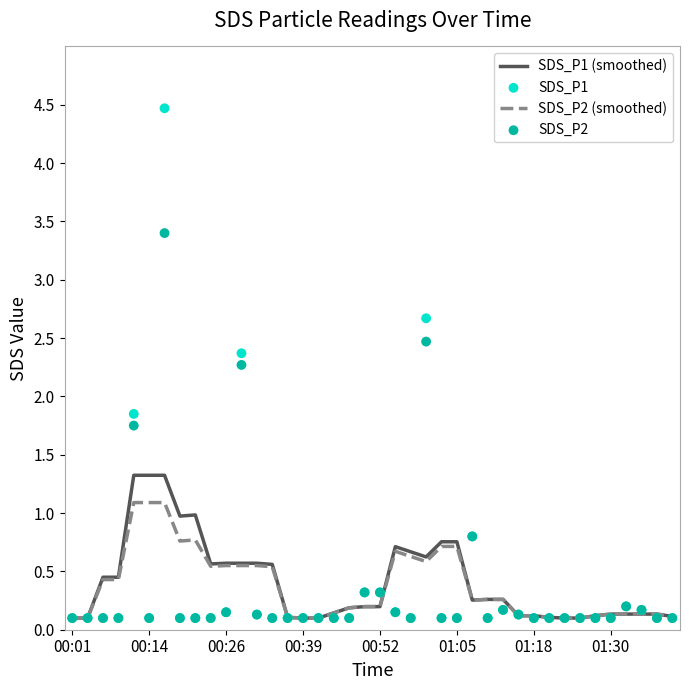

Which series has the largest Y range (max minus min)?

SDS_P1